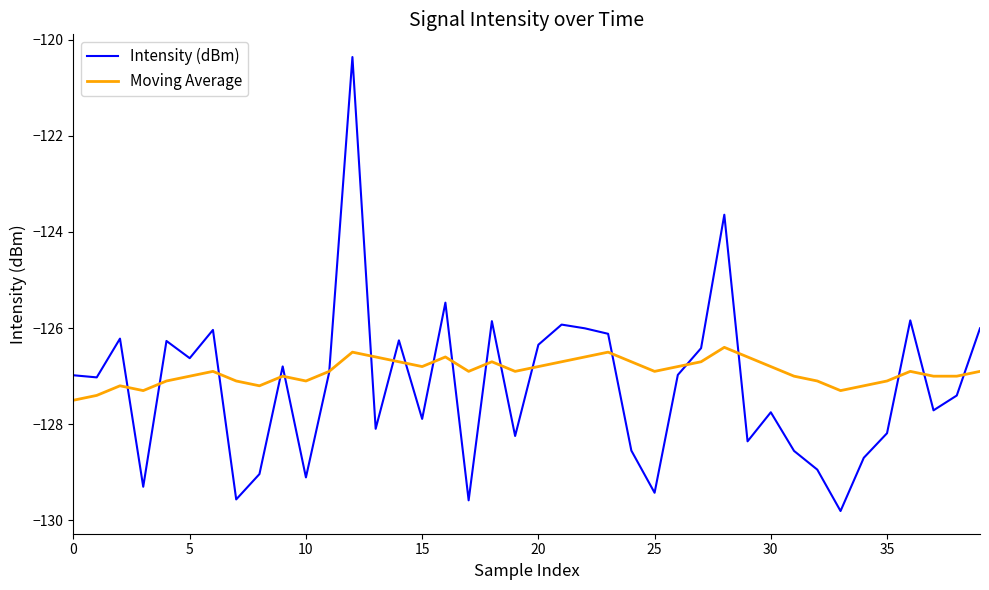

What is the sum of all Moving Average values?

-5076.4